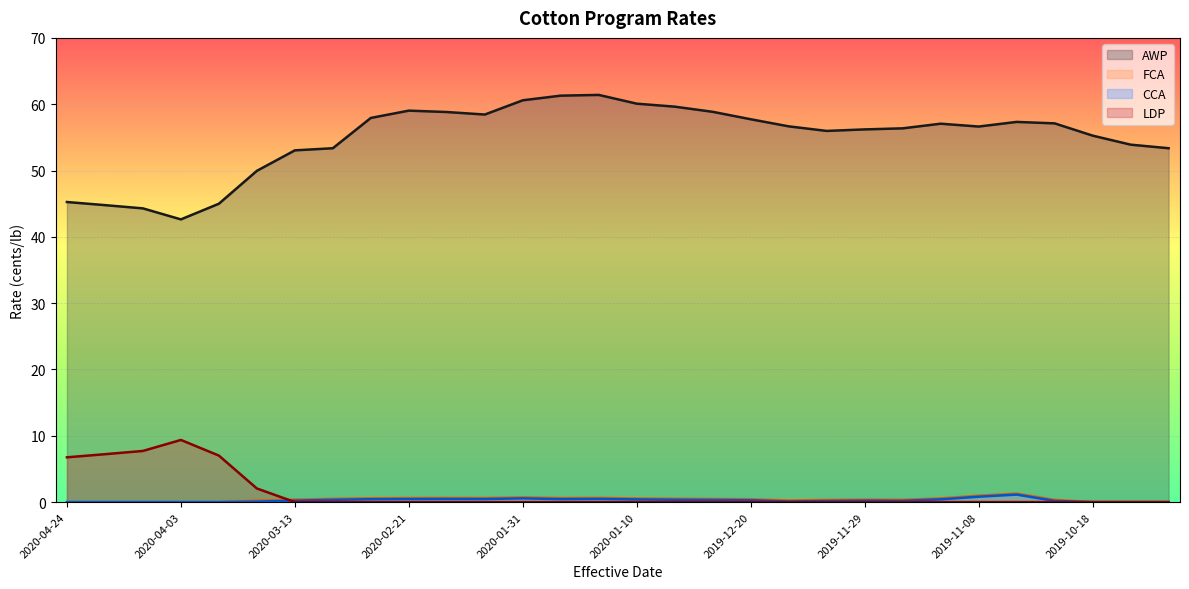

What is the average value of the AWP series?

54.9